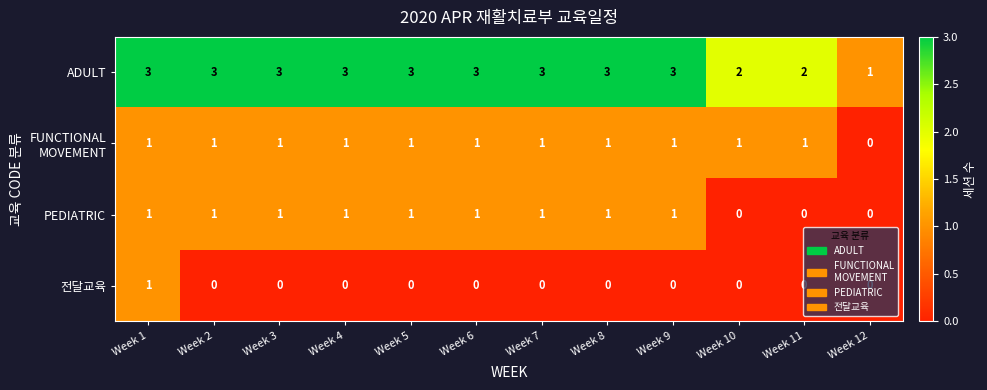

What is the sum of the ADULT values at Week 12 and Week 7?

4